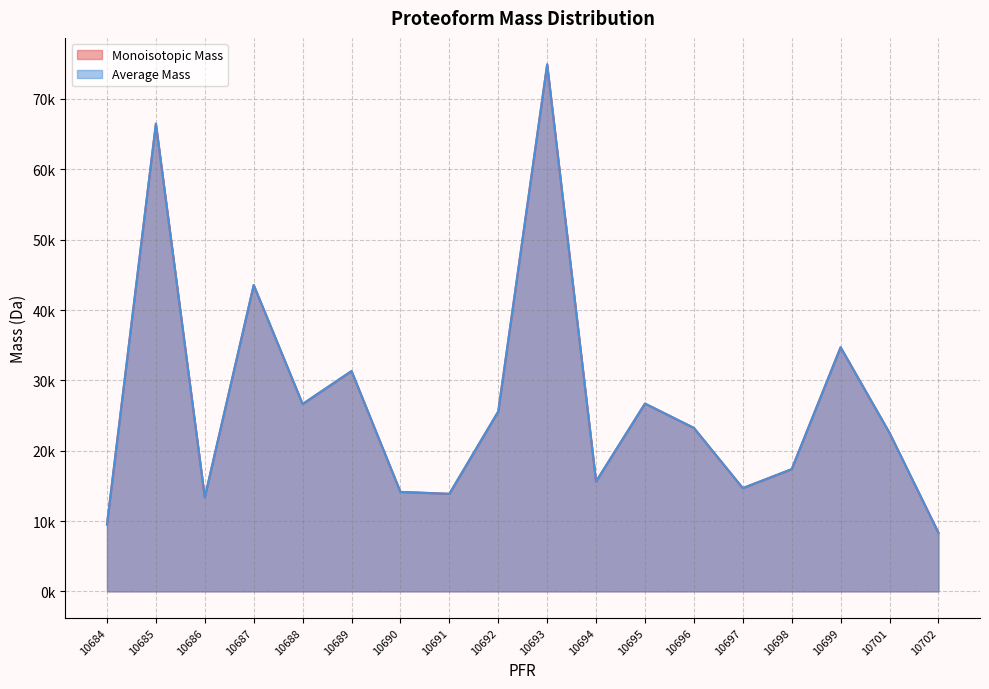

What is the value of the Average Mass point at the 13th from the left?

23243.2